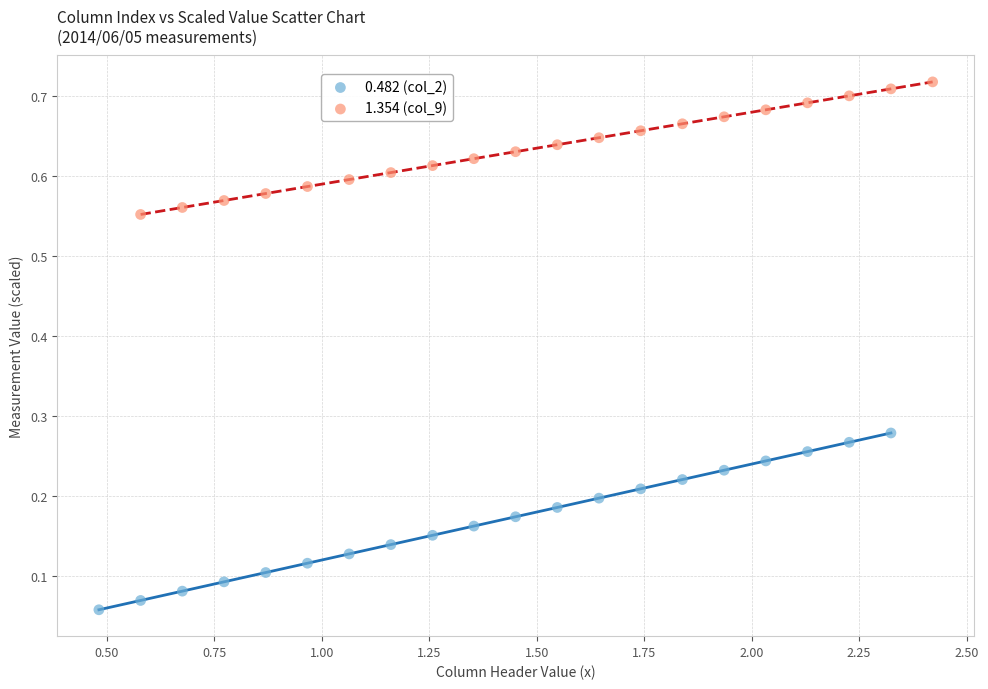

Which series contains the highest Y value?

1.354 (col_9)